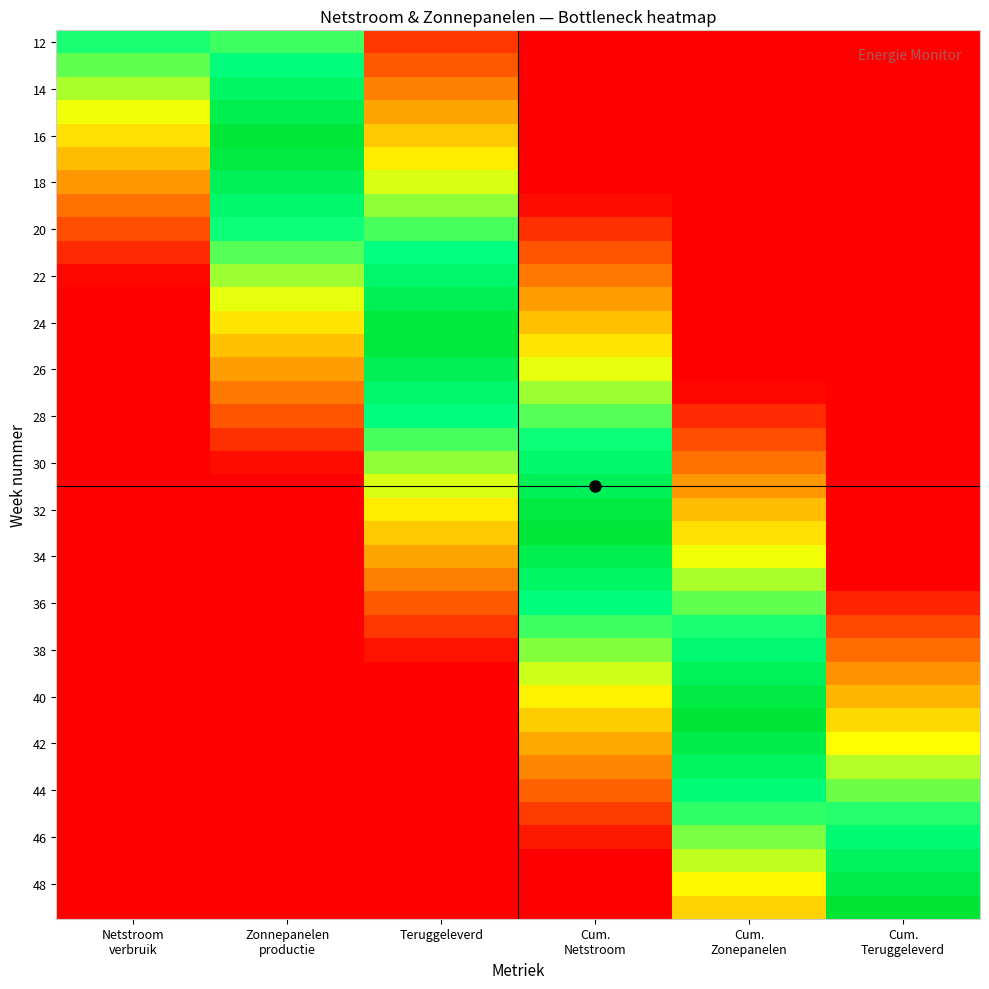

Which series changed the most between Cum. Netstroom and Cum. Zonepanelen?

28